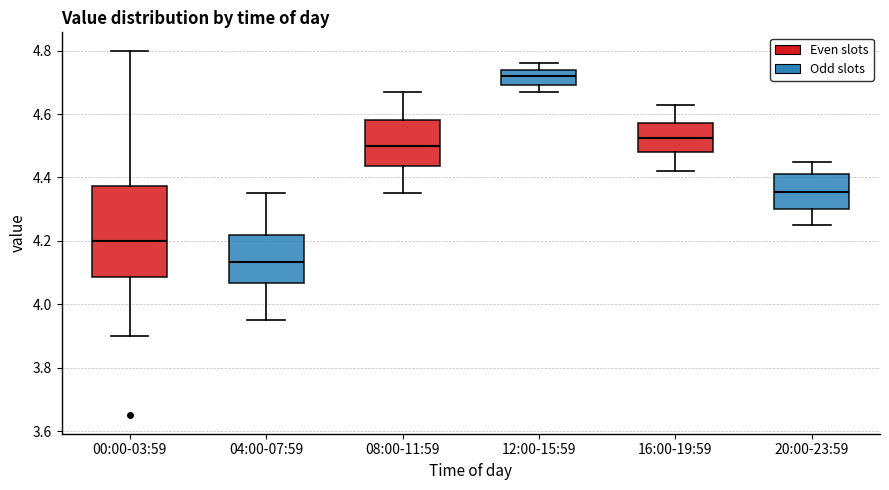

Which box's median line is the highest?

12:00-15:59